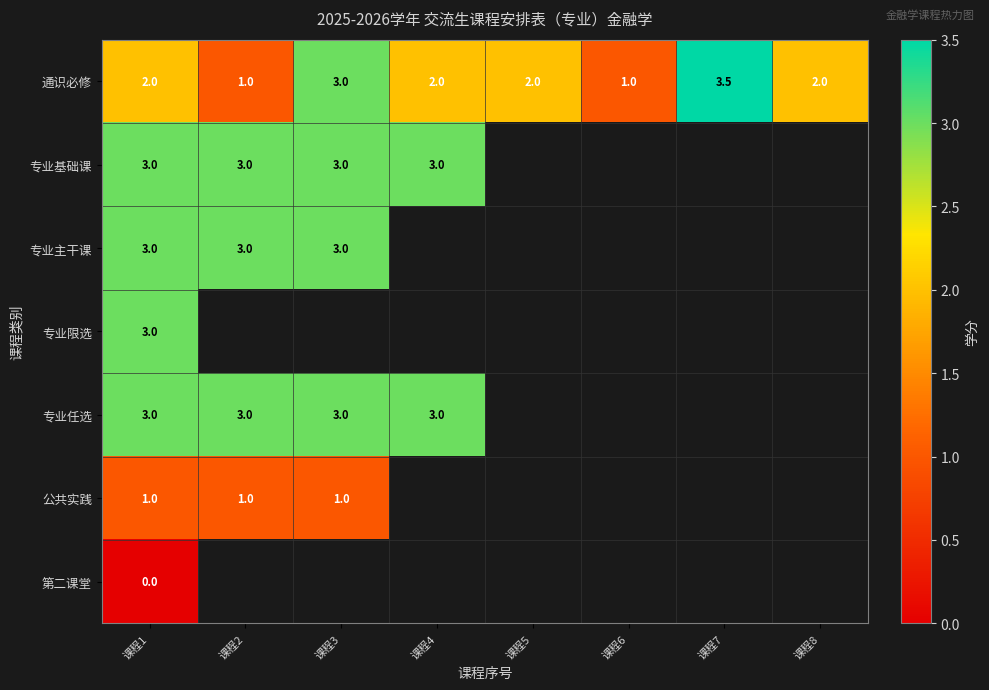

The value of 专业基础课 at 课程3 is 4.0. True or false?

False